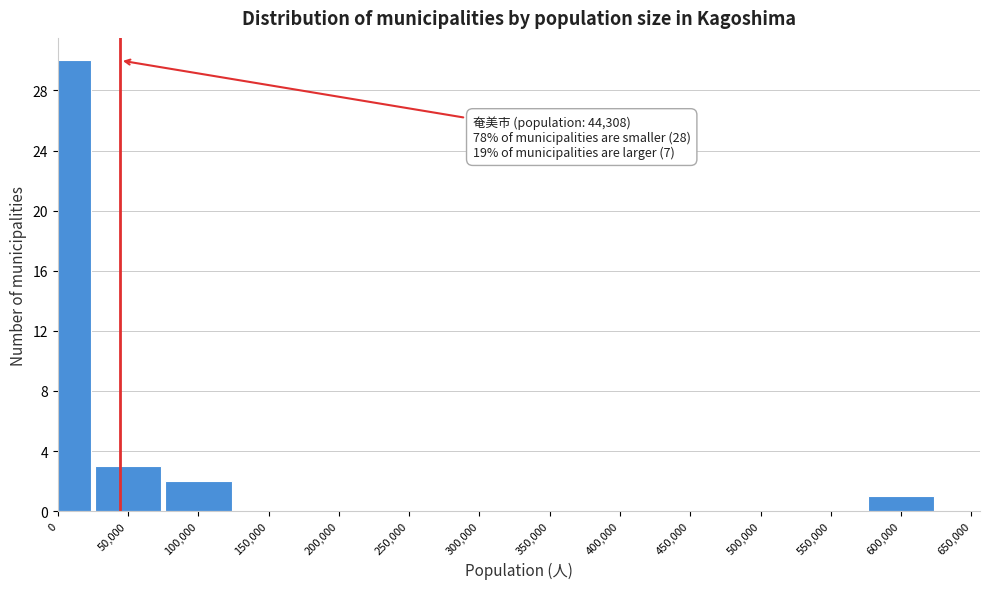

Reading right to left, transcribe all the data shown in this chart.

600,000=1	550,000=0	500,000=0	450,000=0	400,000=0	350,000=0	300,000=0	250,000=0	200,000=0	150,000=0	100,000=2	50,000=3	0=30